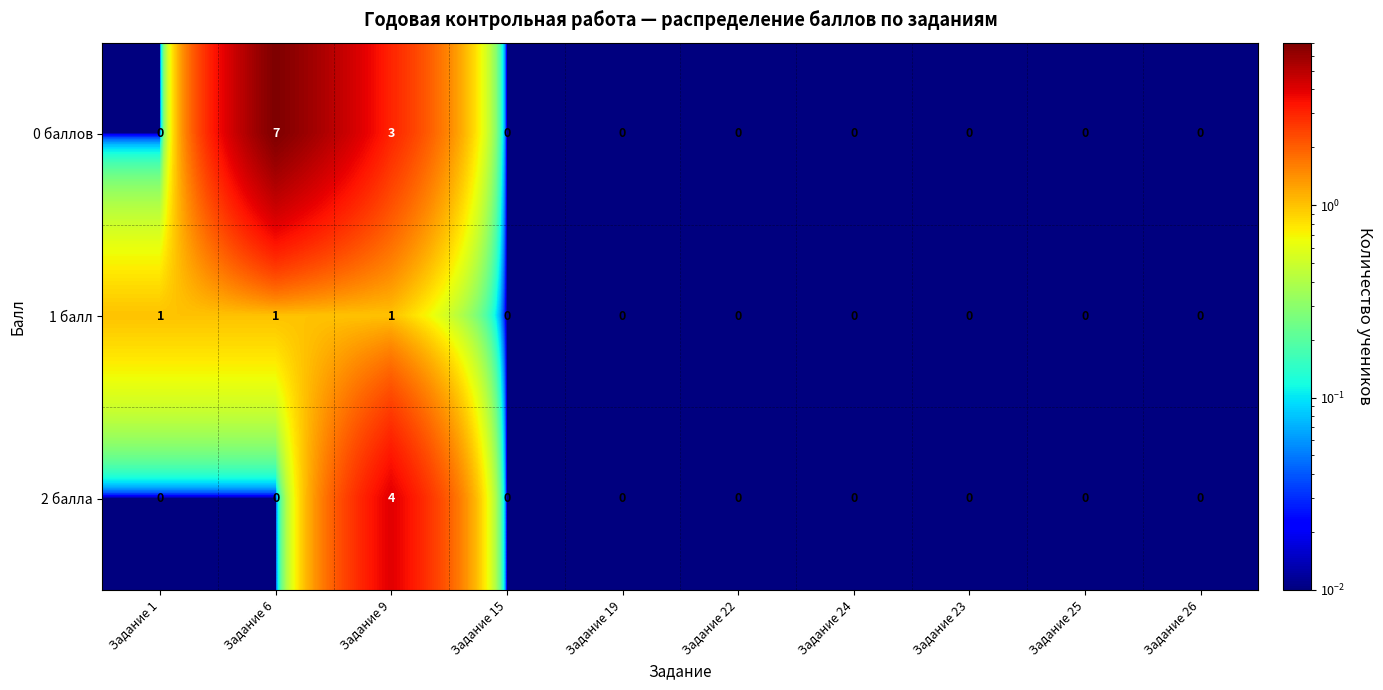

What is the maximum value shown in the chart?

7